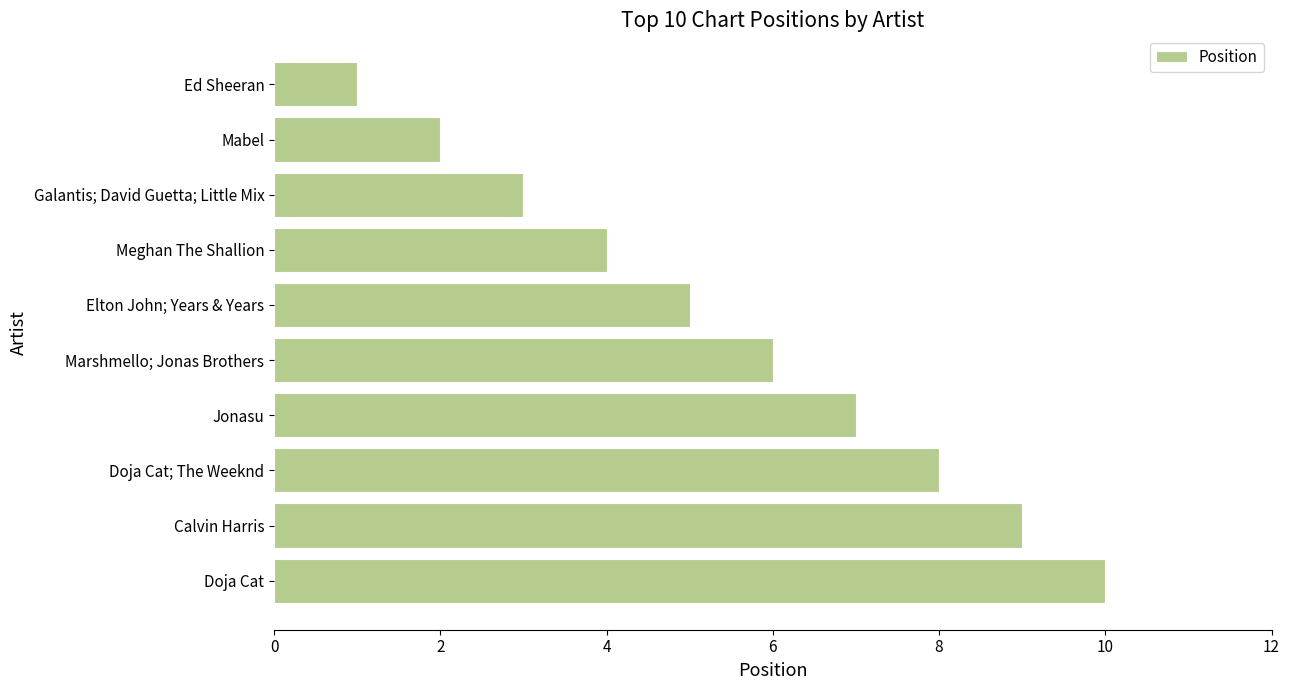

Is it true that the value at Galantis; David Guetta; Little Mix is 3?

True